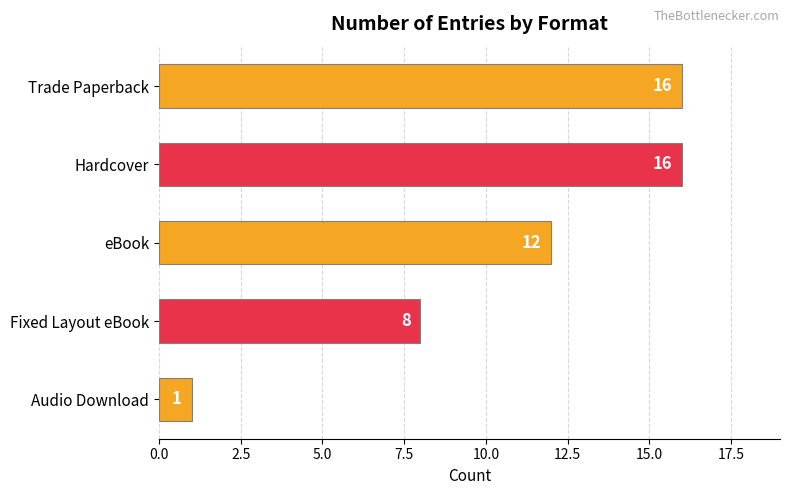

Are the bars horizontal?

Yes